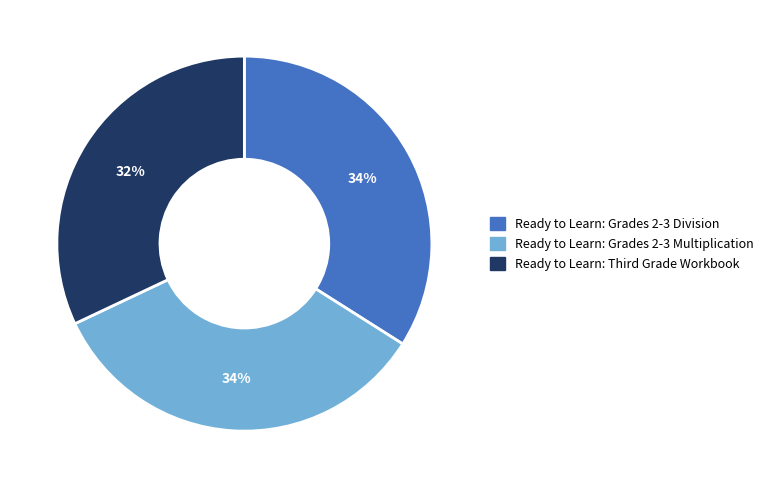

Is Ready to Learn: Grades 2-3 Division the majority of the pie?

No